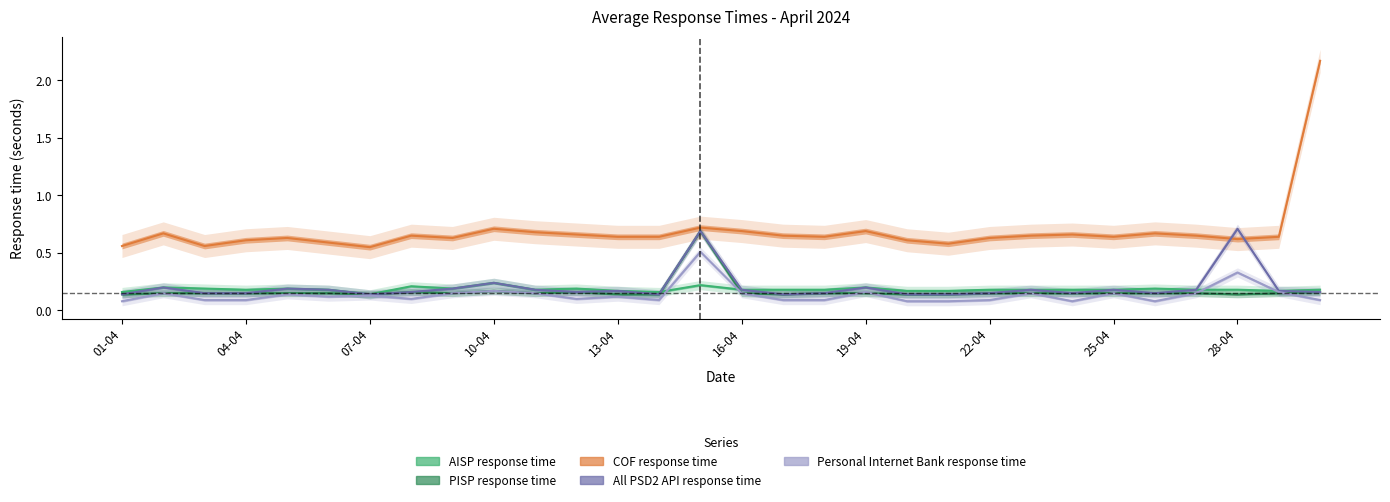

True or false: Personal Internet Bank response time and AISP response time intersect in this chart.

True